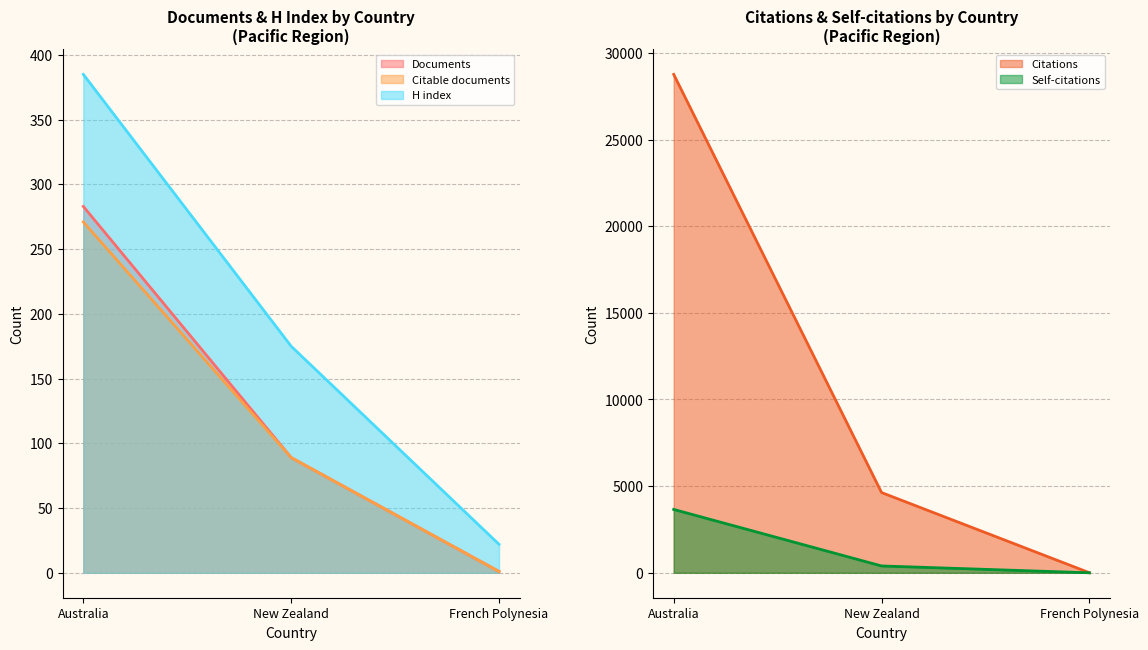

What is the maximum value for Documents?

283